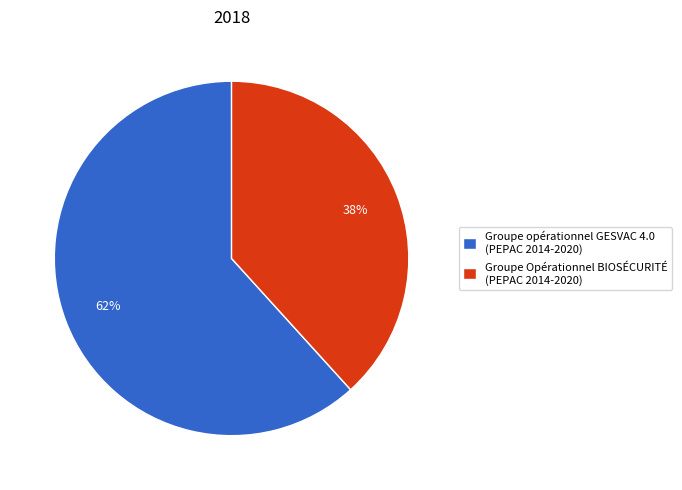

To the nearest percent, what is the combined percentage of Groupe Opérationnel BIOSÉCURITÉ (PEPAC 2014-2020) and Groupe opérationnel GESVAC 4.0 (PEPAC 2014-2020)?

100%